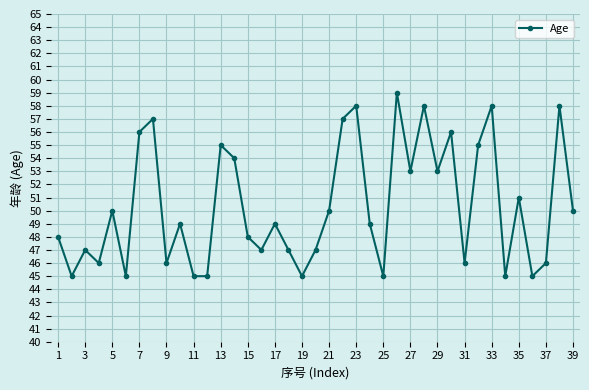

What is the greatest value displayed?

59